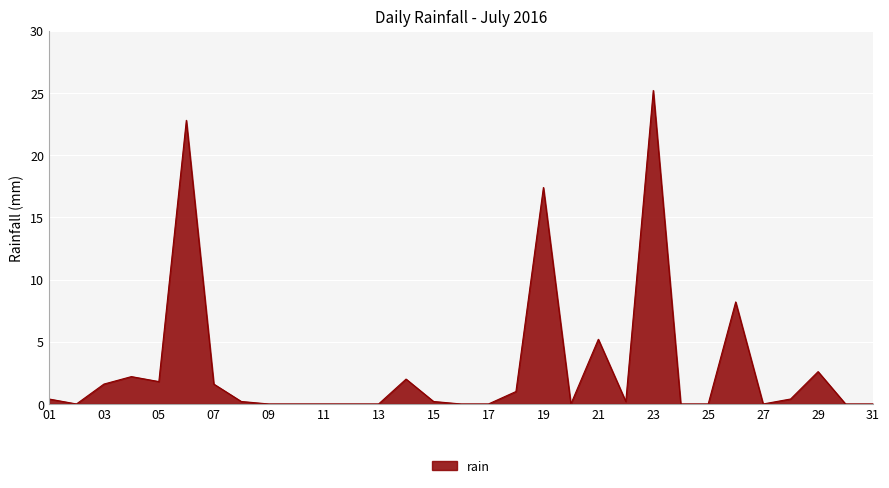

True or false: the data has more than 2 interior local peaks.

True